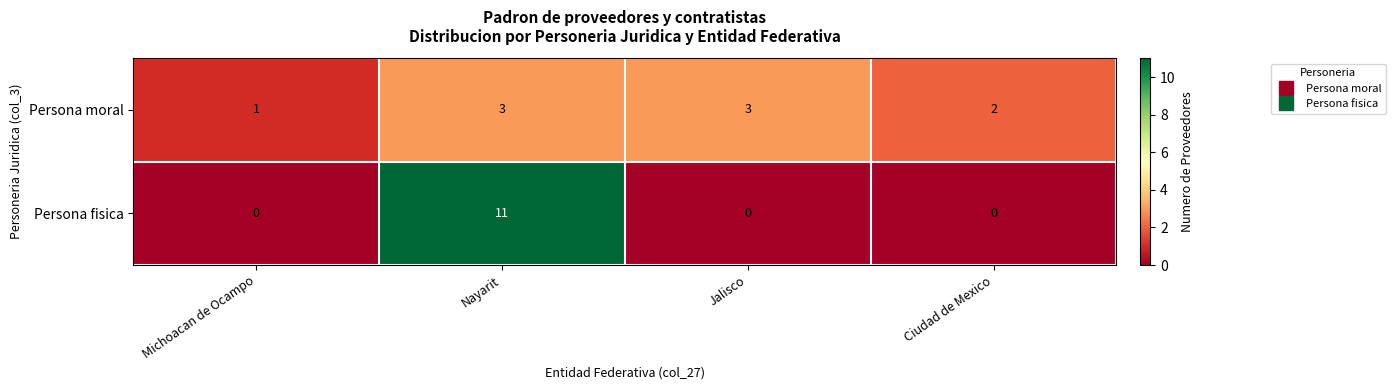

What is the total value across all series at Nayarit?

14